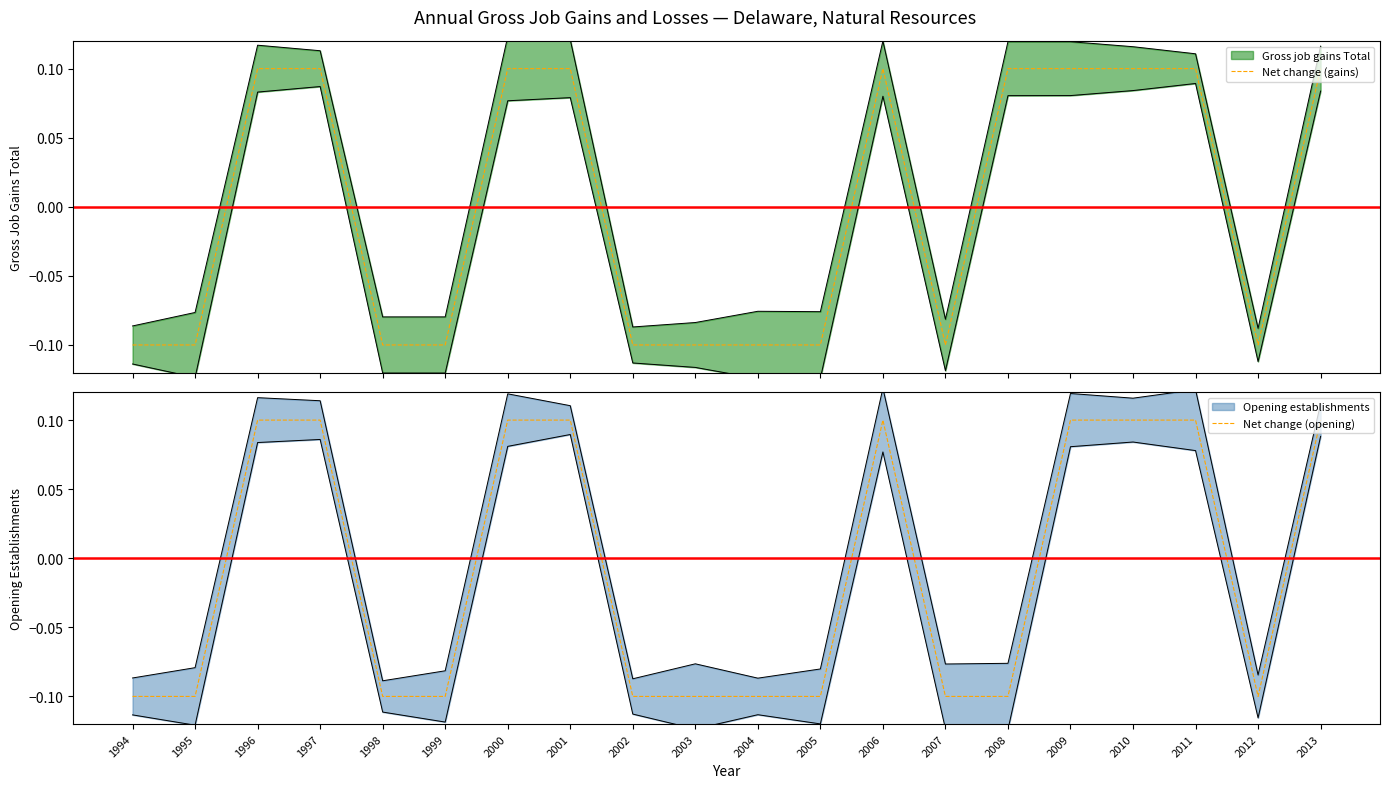

How many interior local peaks does the Net change (opening) series have?

1